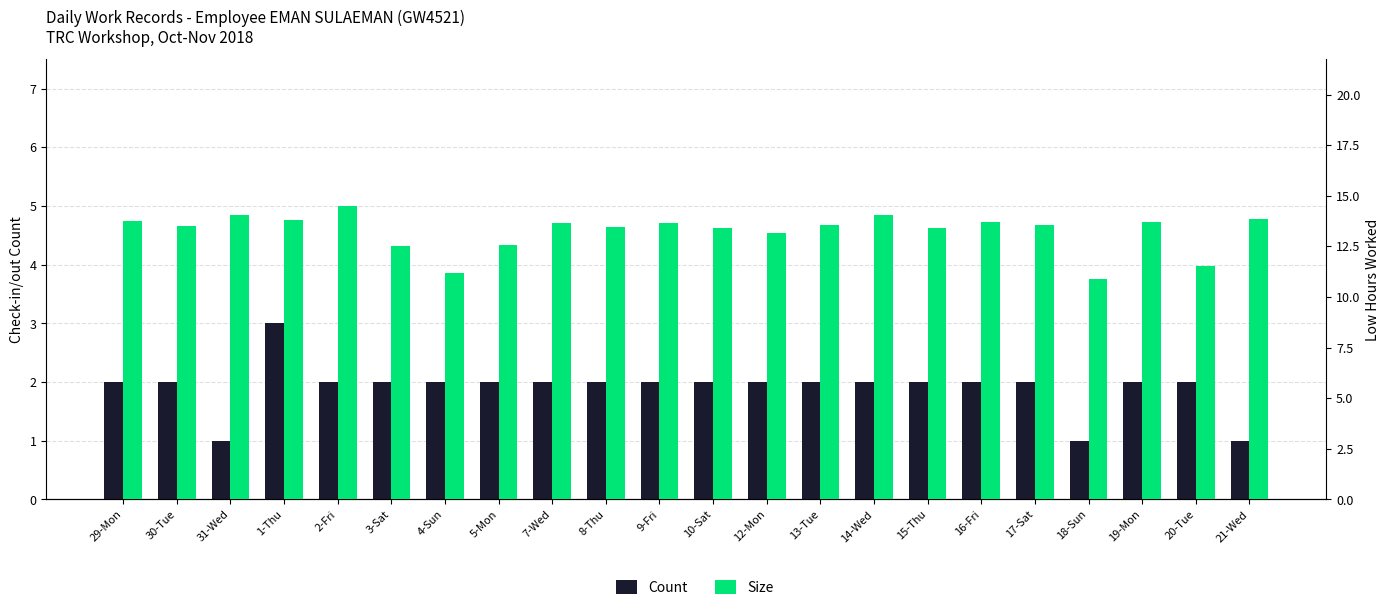

Reading left to right, what are all the values shown in this chart?

Count: 29-Mon=2.0	30-Tue=2.0	31-Wed=1.0	1-Thu=3.0	2-Fri=2.0	3-Sat=2.0	4-Sun=2.0	5-Mon=2.0	7-Wed=2.0	8-Thu=2.0	9-Fri=2.0	10-Sat=2.0	12-Mon=2.0	13-Tue=2.0	14-Wed=2.0	15-Thu=2.0	16-Fri=2.0	17-Sat=2.0	18-Sun=1.0	19-Mon=2.0	20-Tue=2.0	21-Wed=1.0
Size: 29-Mon=13.8	30-Tue=13.5	31-Wed=14.0	1-Thu=13.8	2-Fri=14.5	3-Sat=12.5	4-Sun=11.2	5-Mon=12.6	7-Wed=13.7	8-Thu=13.5	9-Fri=13.7	10-Sat=13.4	12-Mon=13.2	13-Tue=13.6	14-Wed=14.1	15-Thu=13.4	16-Fri=13.7	17-Sat=13.6	18-Sun=10.9	19-Mon=13.7	20-Tue=11.5	21-Wed=13.9